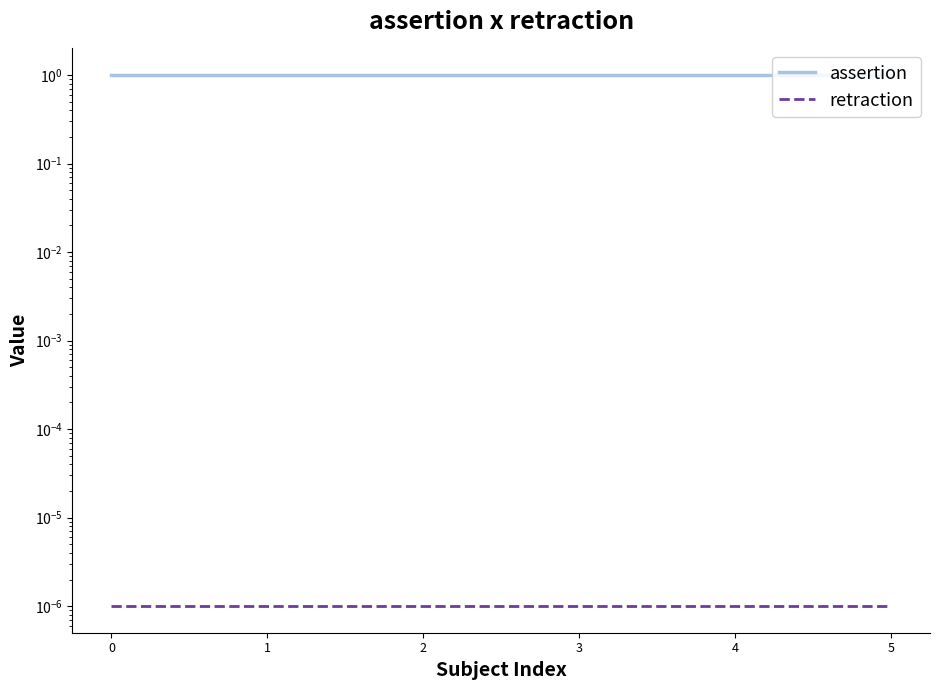

Rank the series by their maximum value, from lowest to highest.

retraction, assertion